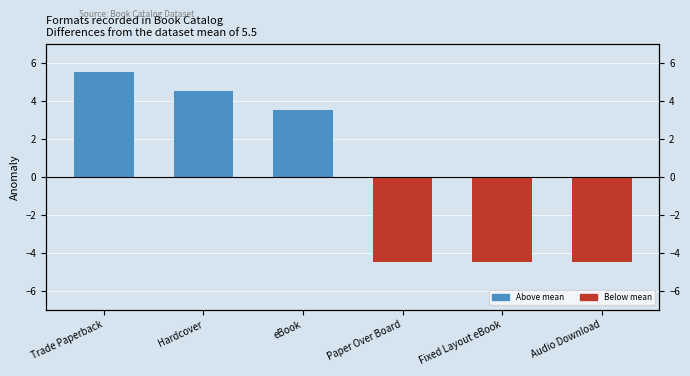

What position from the right is Fixed Layout eBook?

2